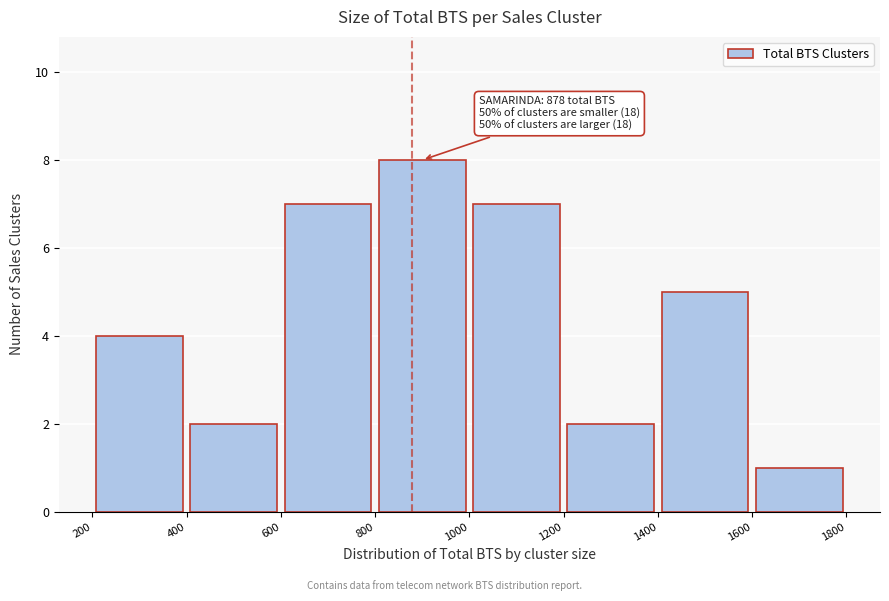

Which range on the x-axis has the tallest bar?

800 to 1000